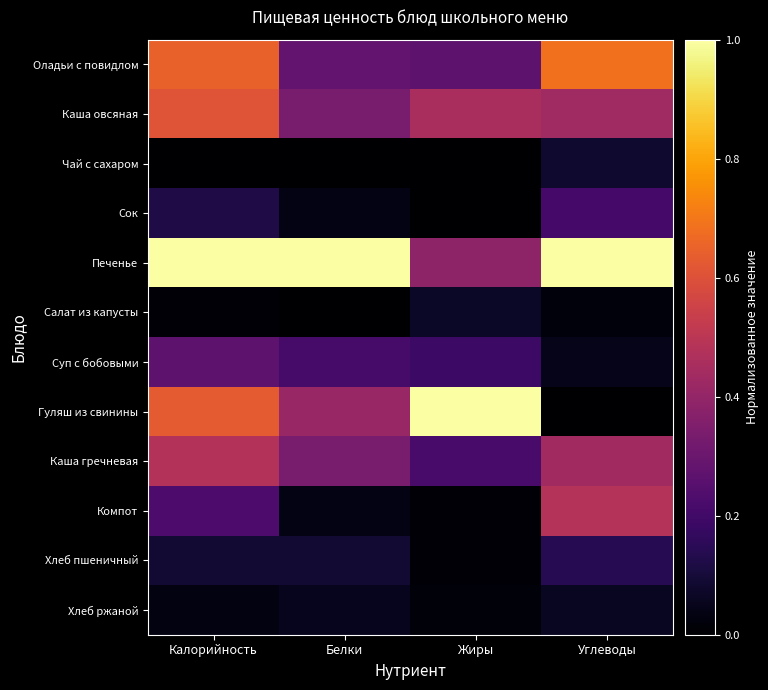

Reading left to right, transcribe all the data shown in this chart.

Оладьи с повидлом: Калорийность=0.6	Белки=0.3	Жиры=0.3	Углеводы=0.7
Каша овсяная: Калорийность=0.6	Белки=0.3	Жиры=0.5	Углеводы=0.4
Чай с сахаром: Калорийность=0.0	Белки=0.0	Жиры=0.0	Углеводы=0.1
Сок: Калорийность=0.1	Белки=0.0	Жиры=0.0	Углеводы=0.2
Печенье: Калорийность=1.0	Белки=1.0	Жиры=0.4	Углеводы=1.0
Салат из капусты: Калорийность=0.0	Белки=0.0	Жиры=0.1	Углеводы=0.0
Суп с бобовыми: Калорийность=0.3	Белки=0.2	Жиры=0.2	Углеводы=0.0
Гуляш из свинины: Калорийность=0.6	Белки=0.4	Жиры=1.0	Углеводы=0.0
Каша гречневая: Калорийность=0.5	Белки=0.3	Жиры=0.2	Углеводы=0.4
Компот: Калорийность=0.2	Белки=0.0	Жиры=0.0	Углеводы=0.5
Хлеб пшеничный: Калорийность=0.1	Белки=0.1	Жиры=0.0	Углеводы=0.1
Хлеб ржаной: Калорийность=0.0	Белки=0.1	Жиры=0.0	Углеводы=0.1